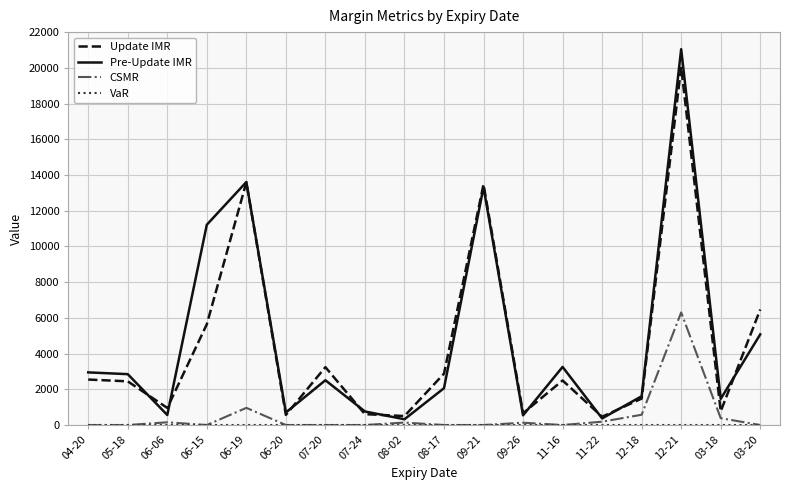

Which series changed the most between 06-19 and 07-20?

Pre-Update IMR